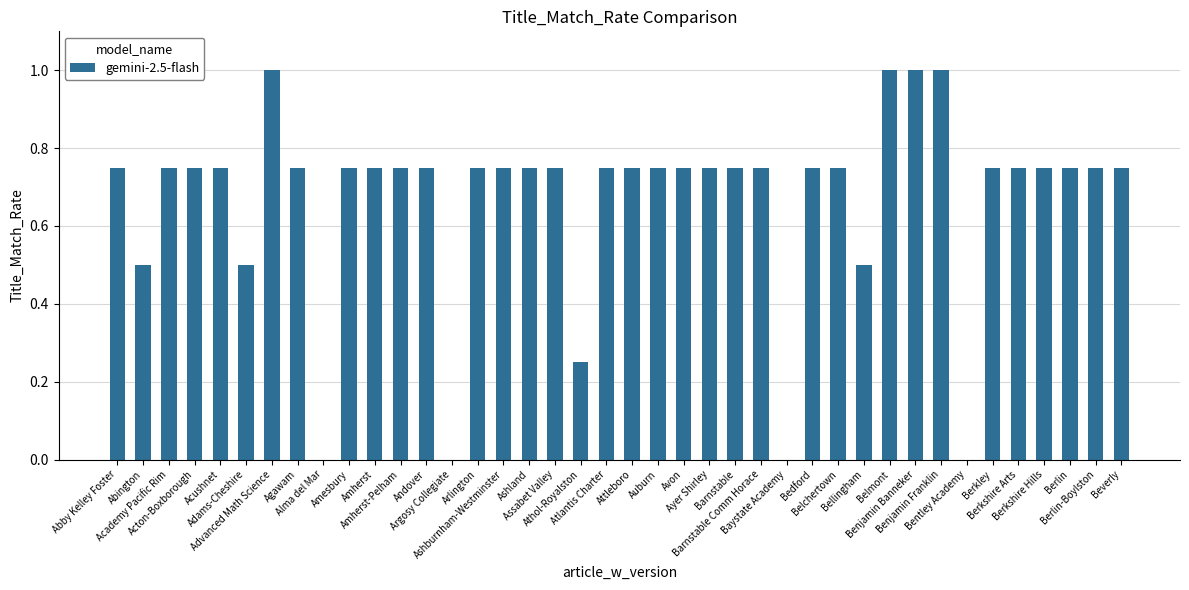

What is the sum of all values?

26.8